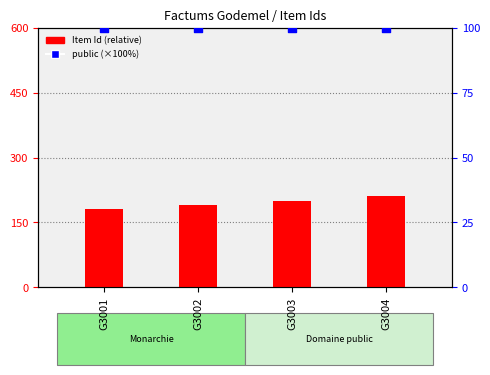

Is the value of public (%) at G3001 greater than the value of Item Id (relative) at G3001?

No